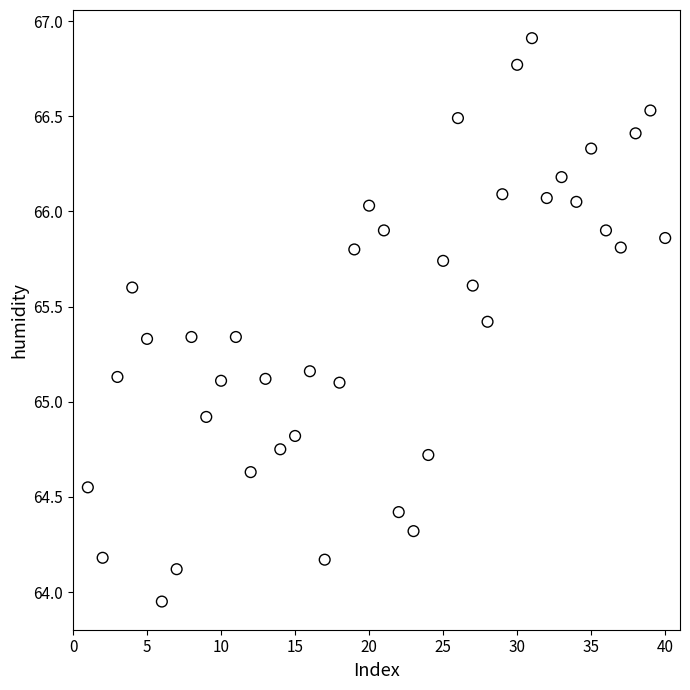

What is the range of Y values (max minus min)?

3.0